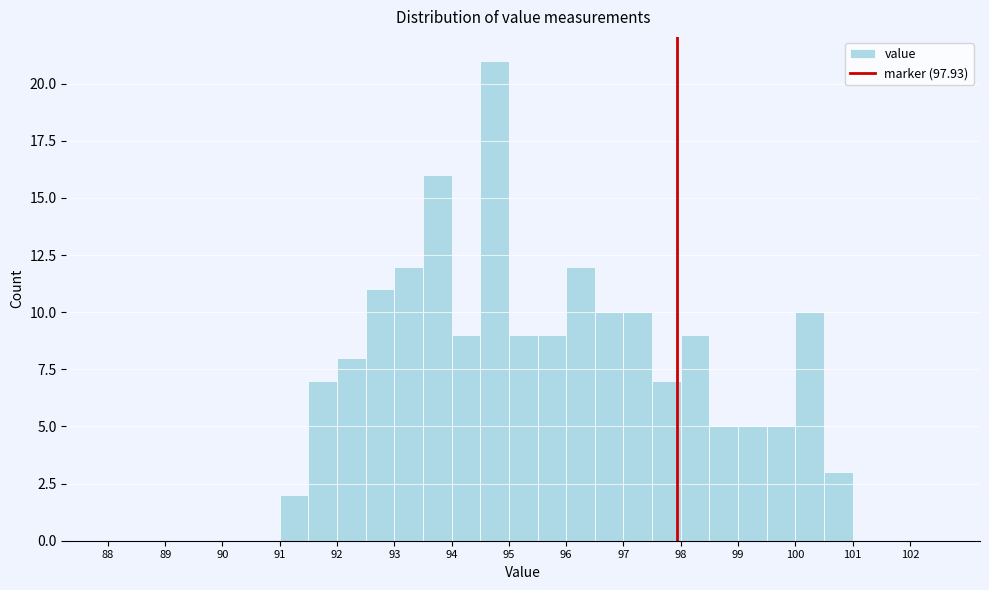

How tall is the bar that spans 91.0 to 91.5 on the x-axis? The values are not printed on the chart, so give them approximately, as read against the axis.

2